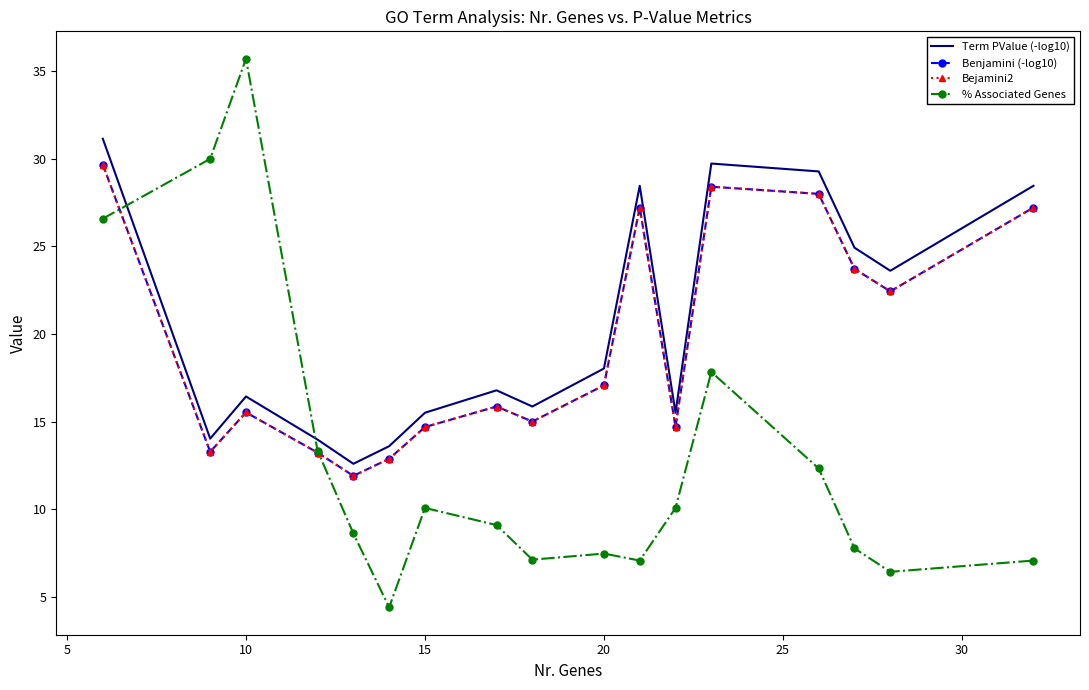

What is the difference between the second highest and minimum values in the Benjamini (-log10) series?

16.5